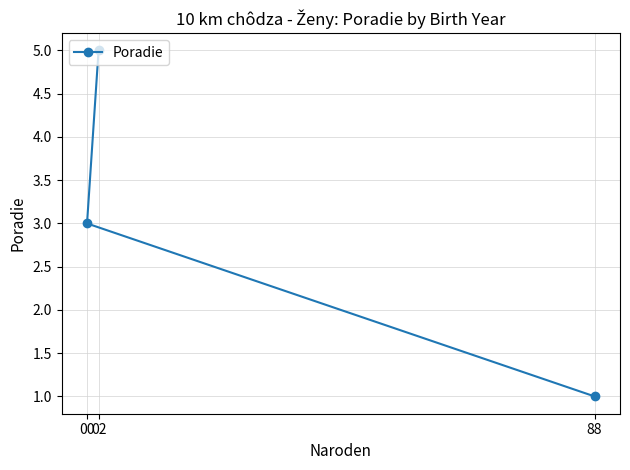

Where is the data nearest to the value 3?

00